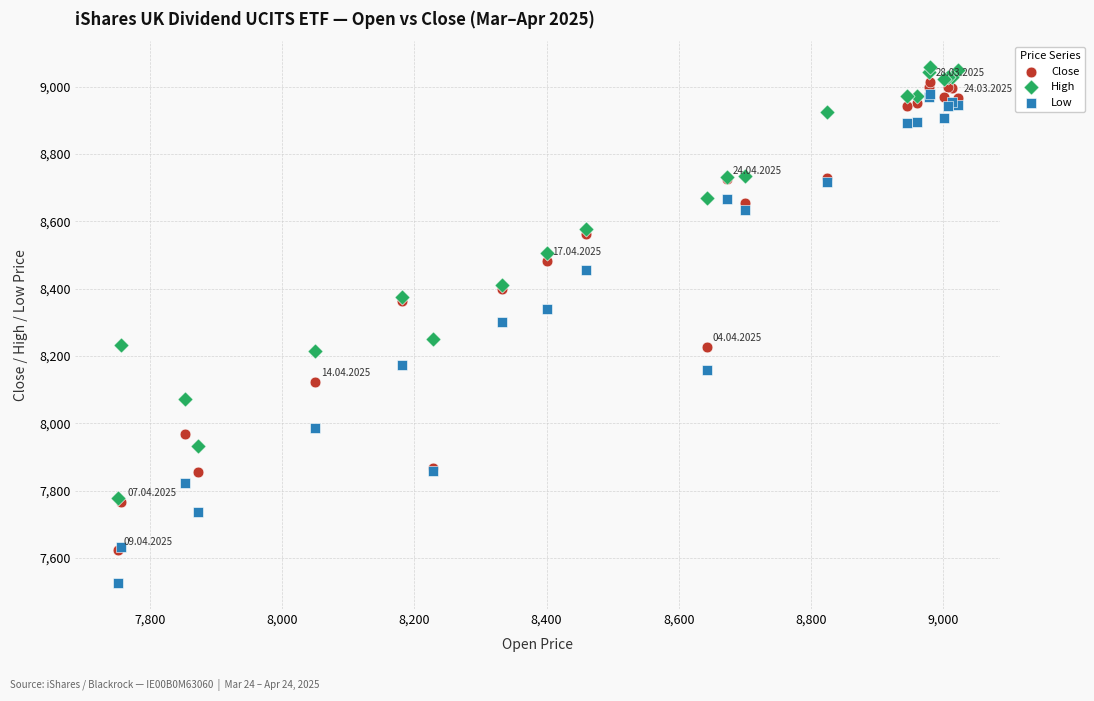

Which series has the largest Y range (max minus min)?

Low